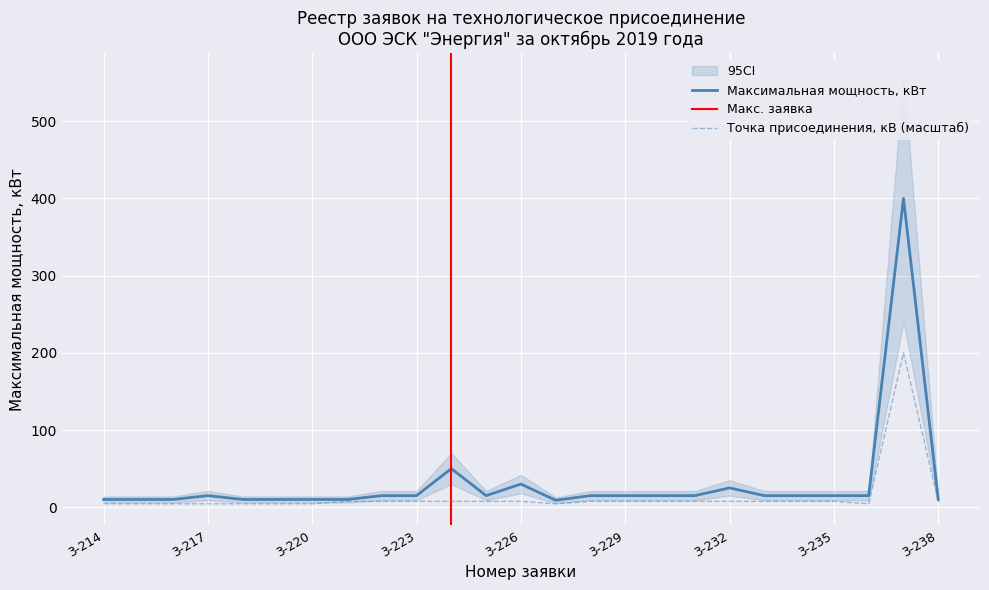

Which has a higher value, 3-238 or 3-221?

3-238